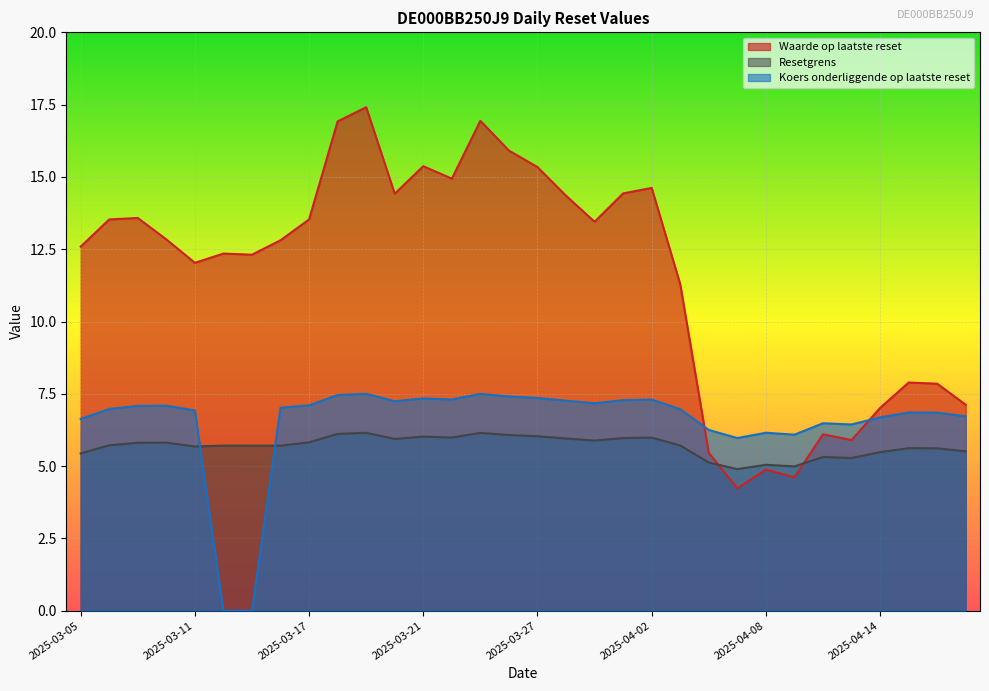

Reading right to left, what are all the values shown in this chart?

Waarde op laatste reset: 7.1	7.8	7.9	7.0	5.9	6.1	4.6	4.9	4.2	5.5	11.3	14.6	14.4	13.4	14.3	15.3	15.9	16.9	14.9	15.4	14.4	17.4	16.9	13.5	12.8	12.3	12.3	12.0	12.8	13.6	13.5	12.6
Resetgrens: 5.5	5.6	5.6	5.5	5.3	5.3	5.0	5.0	4.9	5.1	5.7	6.0	6.0	5.9	6.0	6.0	6.1	6.1	6.0	6.0	5.9	6.2	6.1	5.8	5.7	5.7	5.7	5.7	5.8	5.8	5.7	5.4
Koers onderliggende op laatste reset: 6.7	6.8	6.9	6.7	6.4	6.5	6.1	6.2	6.0	6.2	7.0	7.3	7.3	7.2	7.3	7.4	7.4	7.5	7.3	7.3	7.2	7.5	7.5	7.1	7.0	0.0	0.0	6.9	7.1	7.1	7.0	6.6